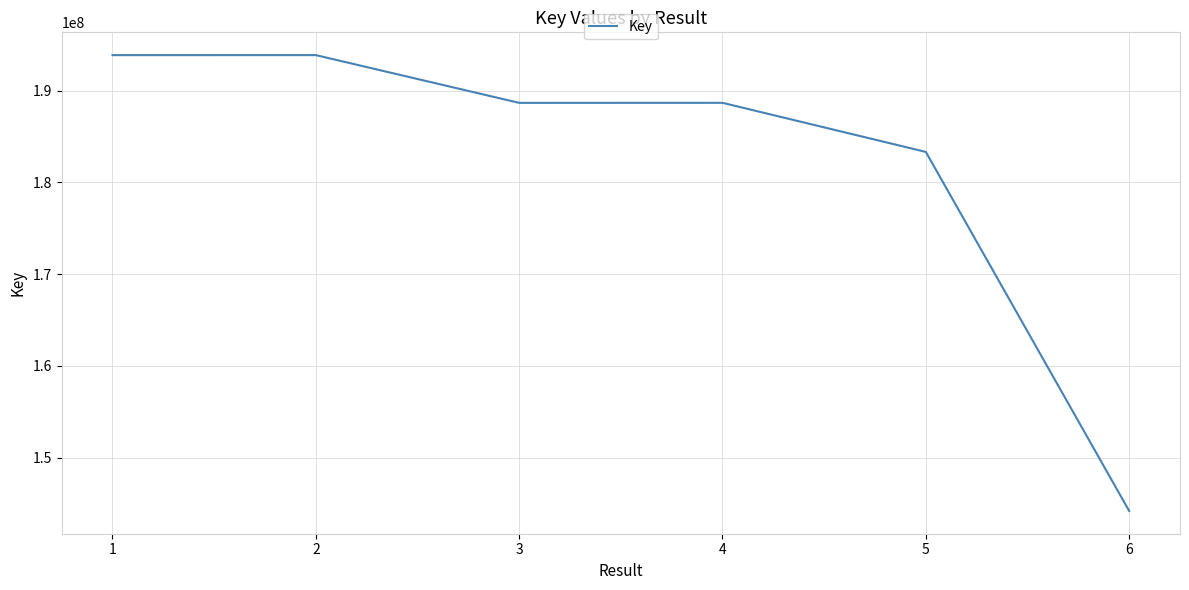

Does the chart have visible grid lines?

Yes